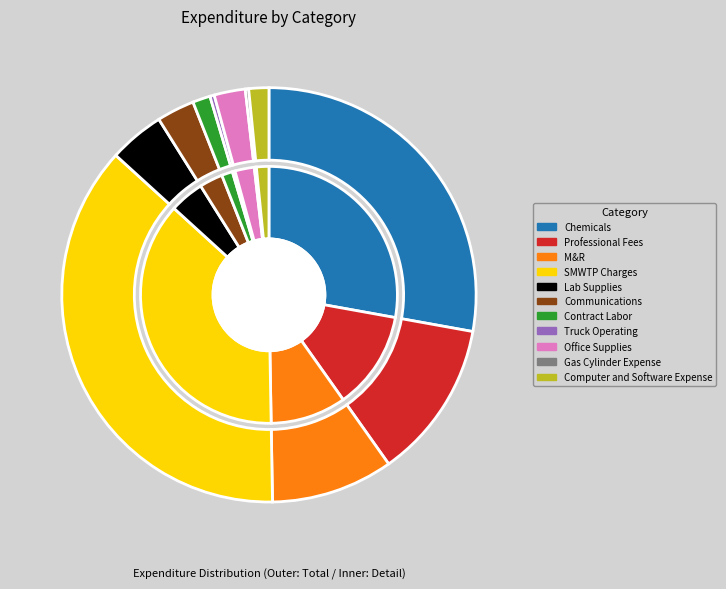

What is the total percentage of Truck Operating and Computer and Software Expense?

1.9%